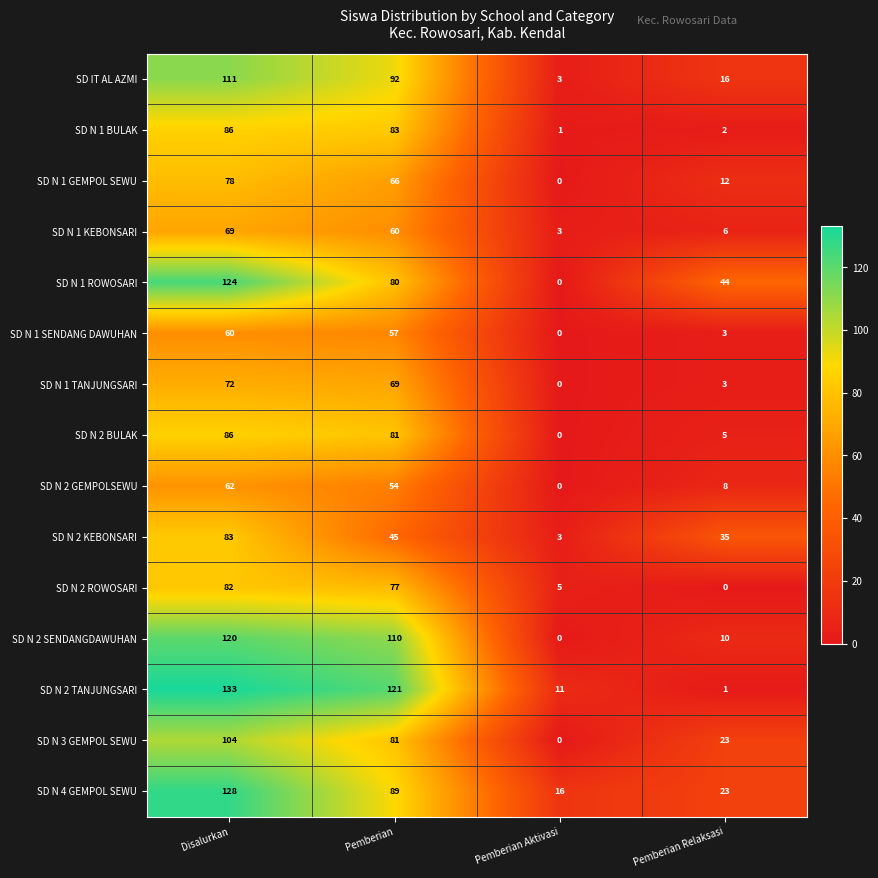

Is it true that SD N 1 GEMPOL SEWU equals 21 at Pemberian Relaksasi?

False